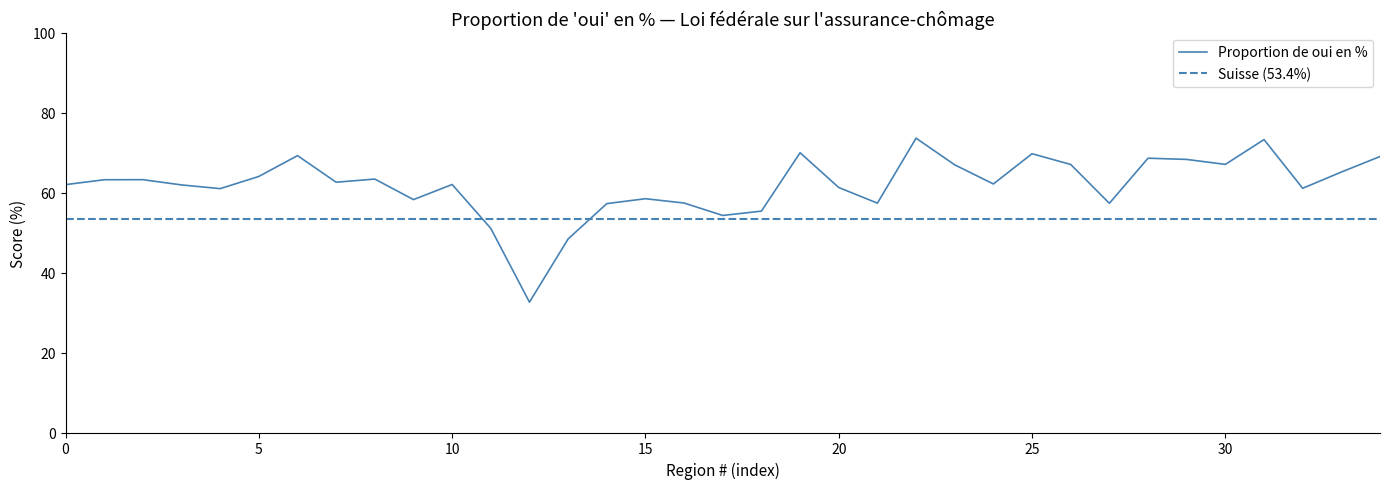

What is the value of the 18th point from the left?

54.3